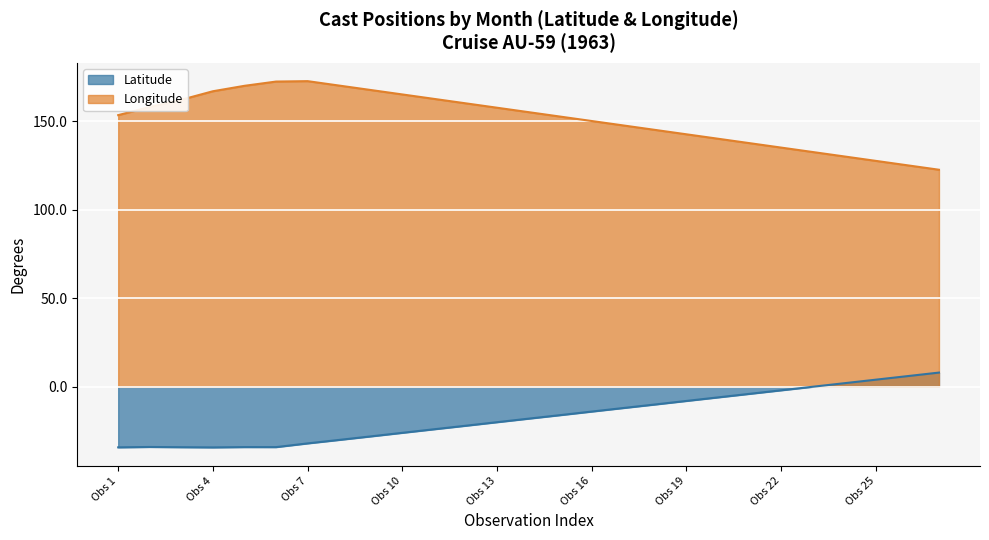

How many data points in Latitude are less than -18?

13